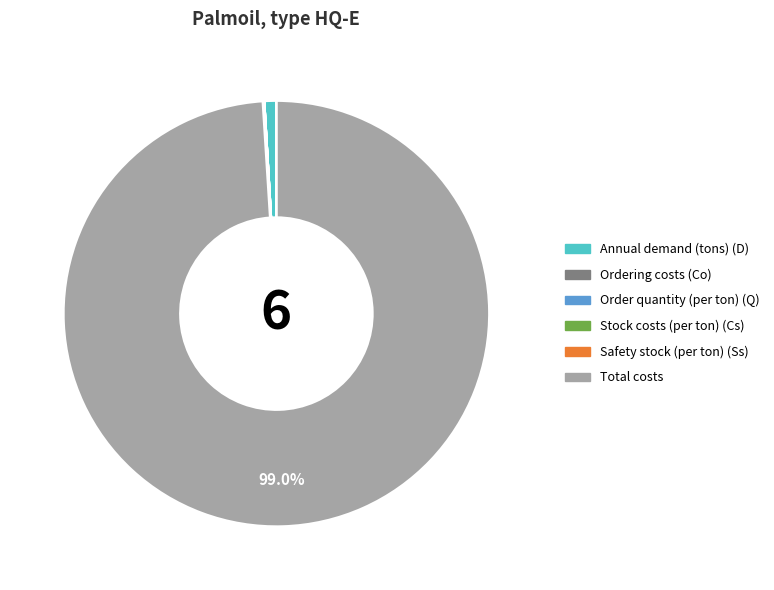

Which slice is the largest?

Total costs